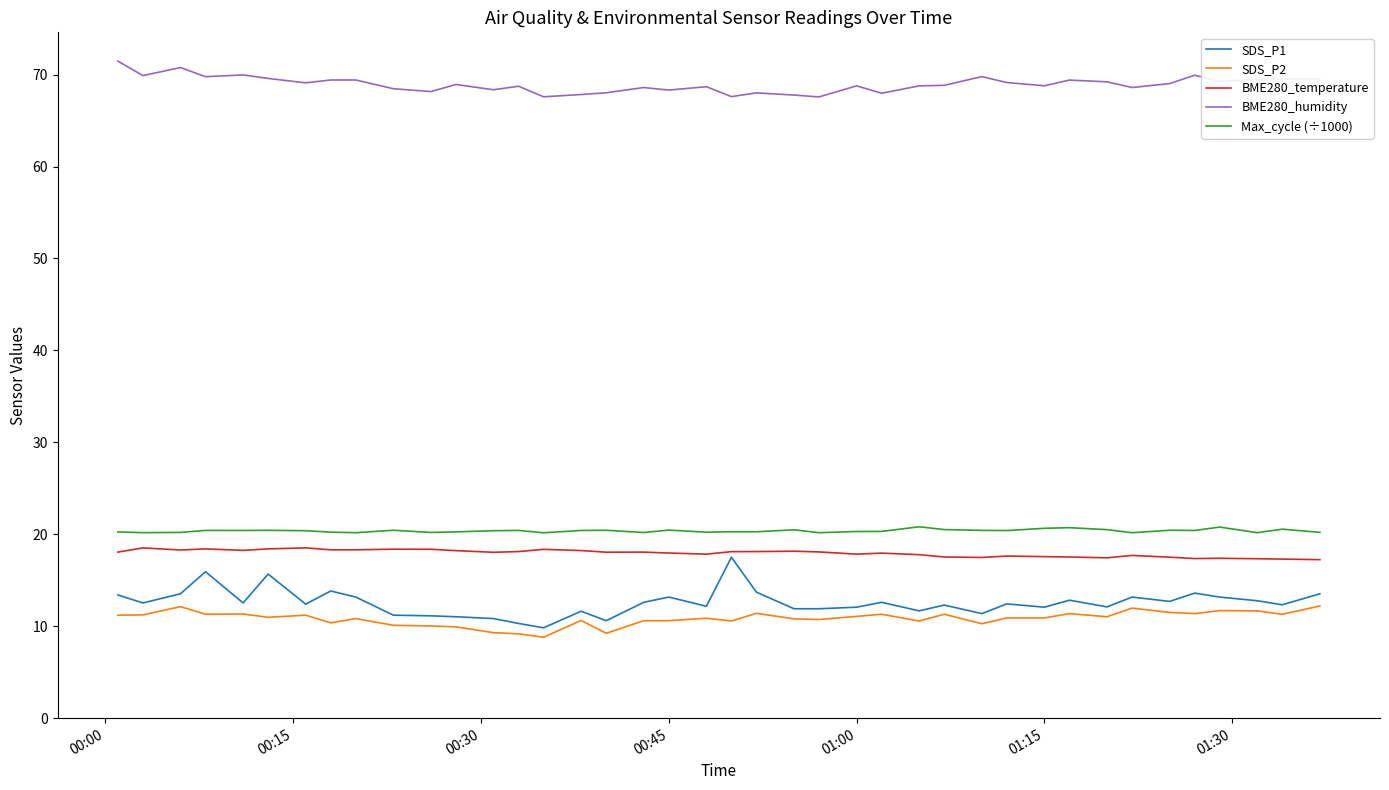

Which series has the largest range (max minus min)?

SDS_P1